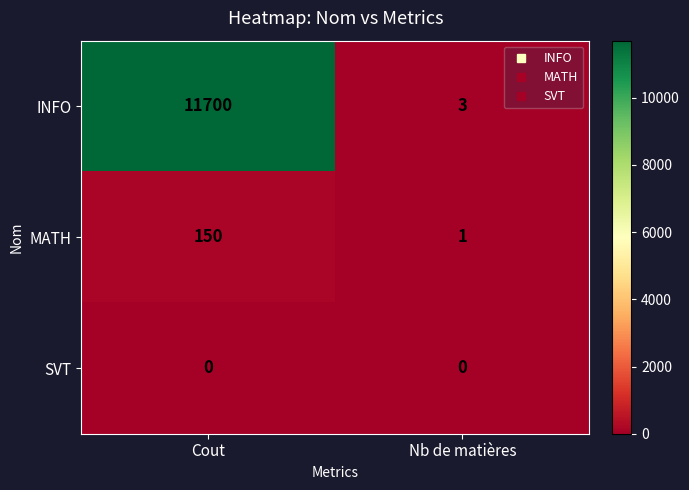

List the series in order of their peak value, highest first.

INFO, MATH, SVT